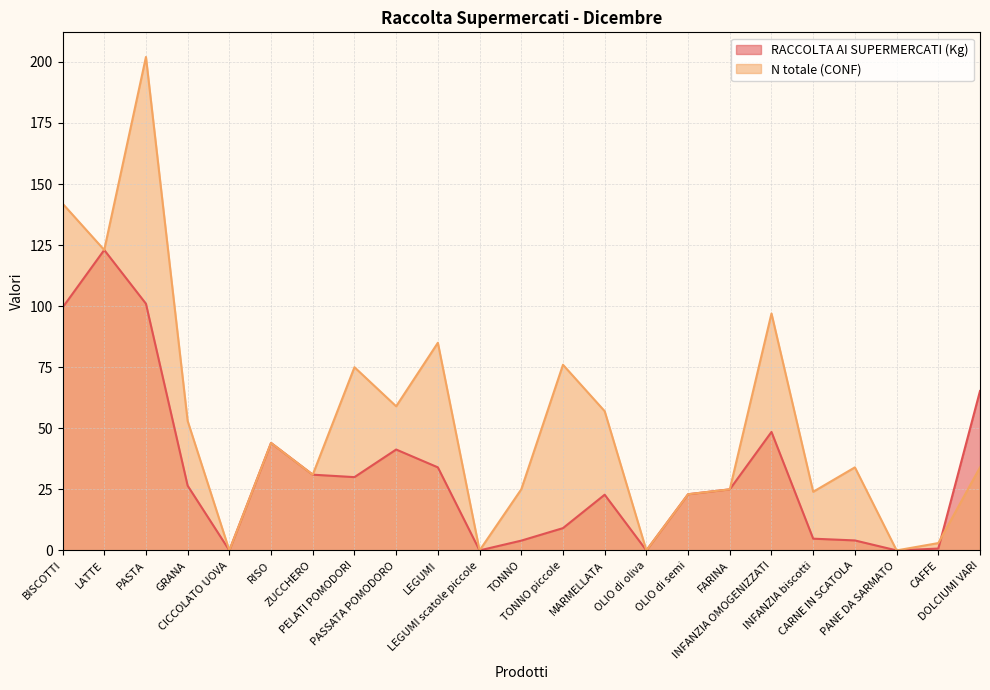

What is the difference between the highest and lowest values at TONNO piccole?

66.9